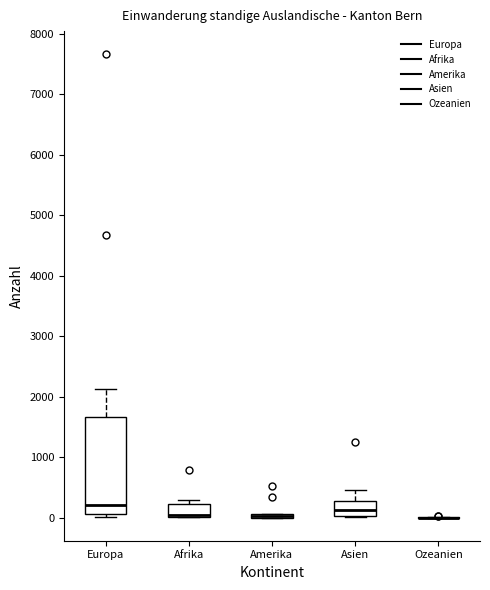

Comparing the boxes themselves (not the whiskers), which one is the tallest?

Europa